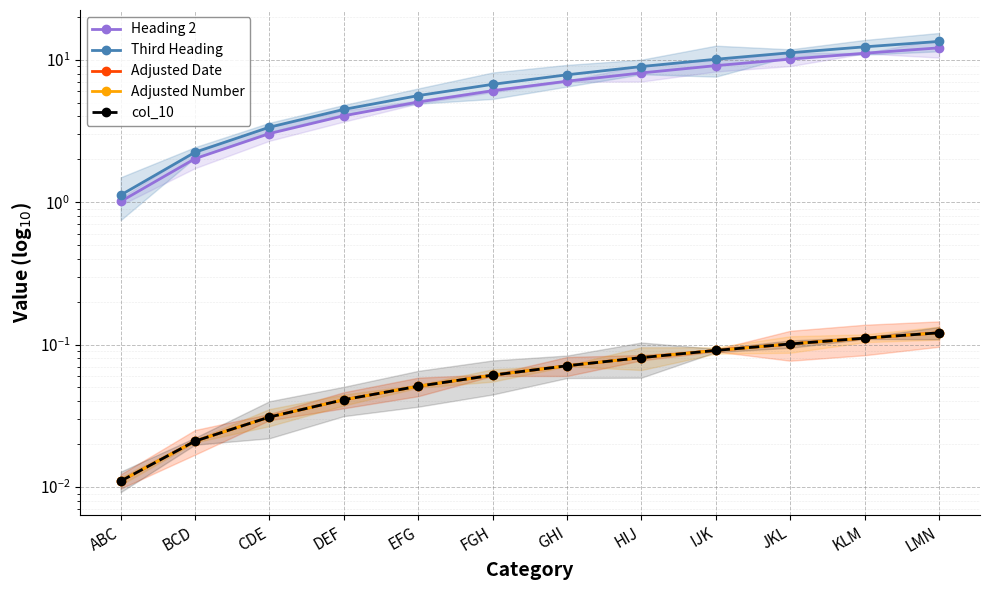

What position from the left is ABC?

1